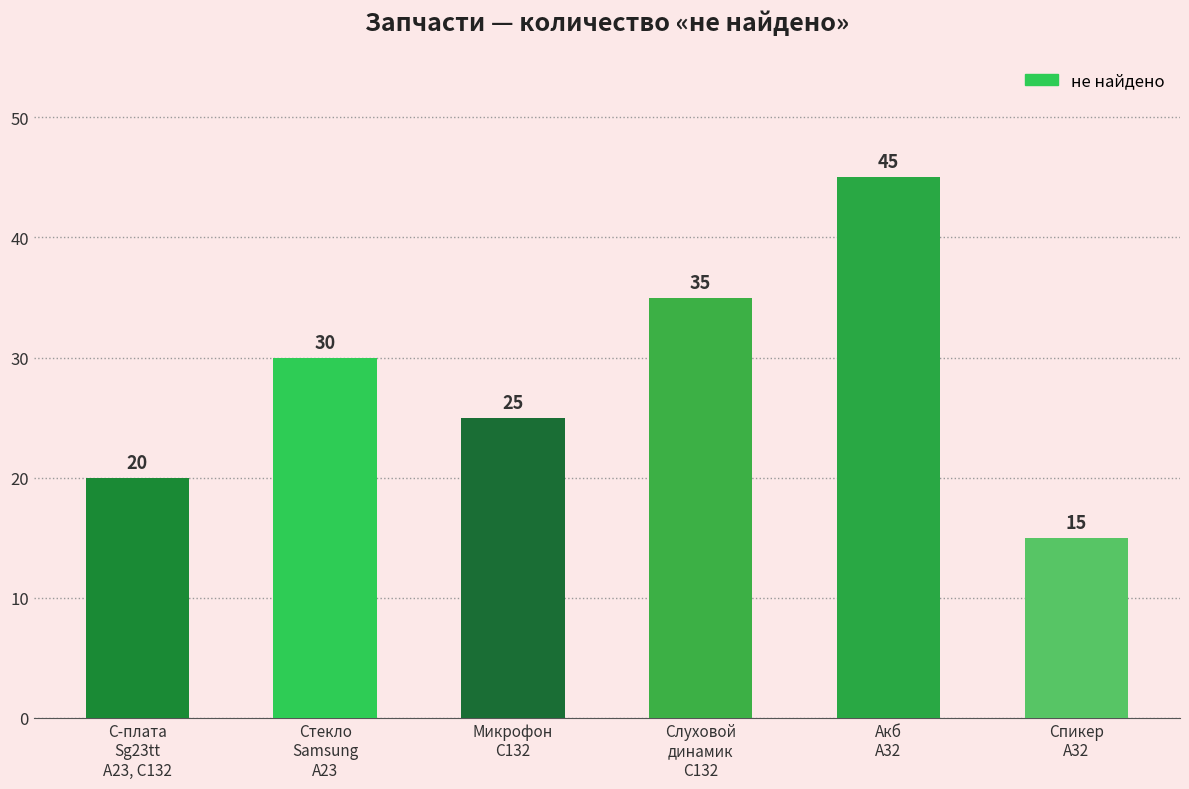

What is the approximate value at Стекло
Samsung
A23, to the nearest 5?

30